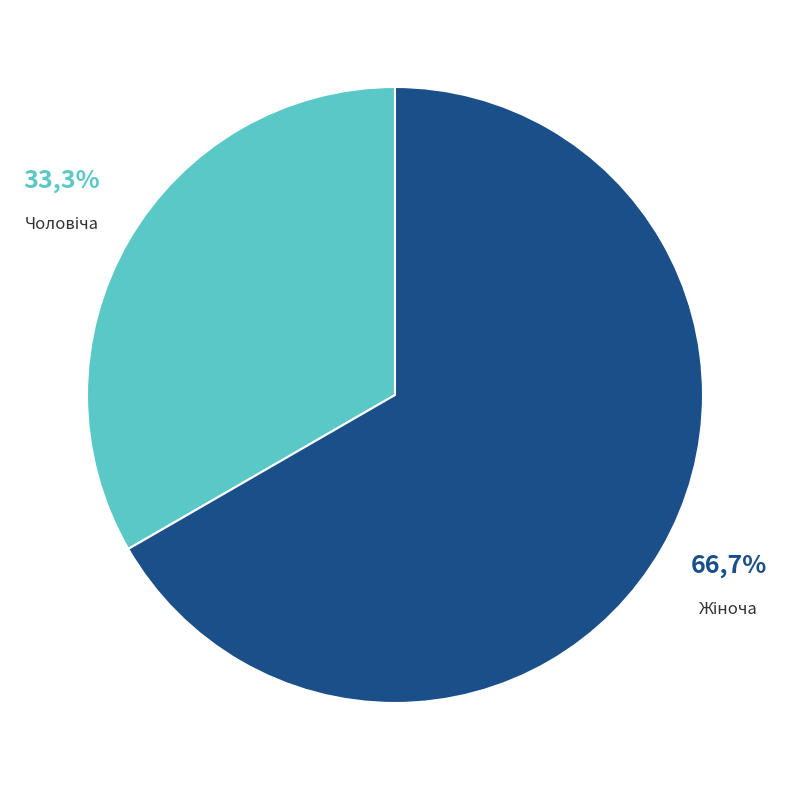

The Жіноча slice represents 67% of the pie. True or false?

True